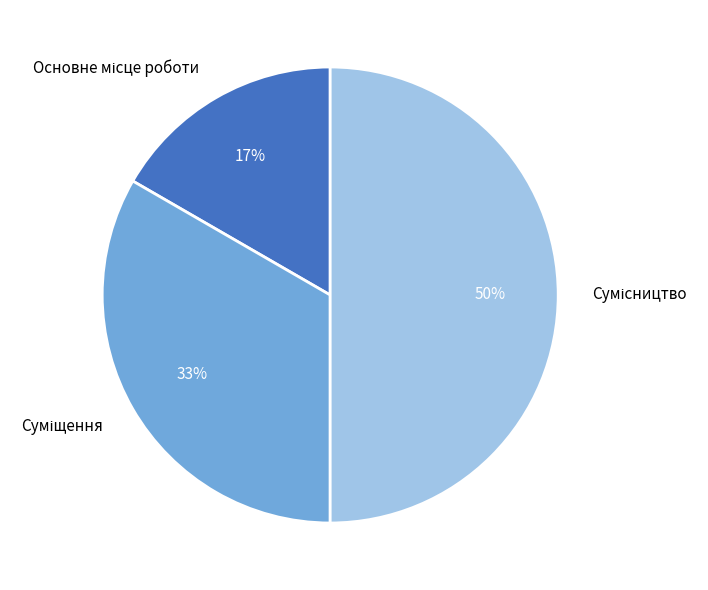

To the nearest percent, what is the difference between the largest and smallest slice percentages?

33%